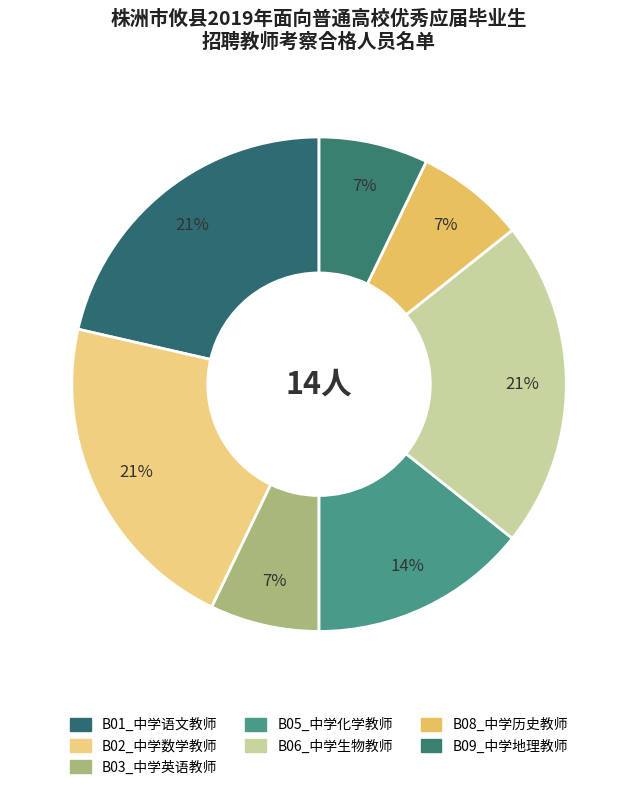

What is the change in value from B06_中学生物教师 to B09_中学地理教师?

-2